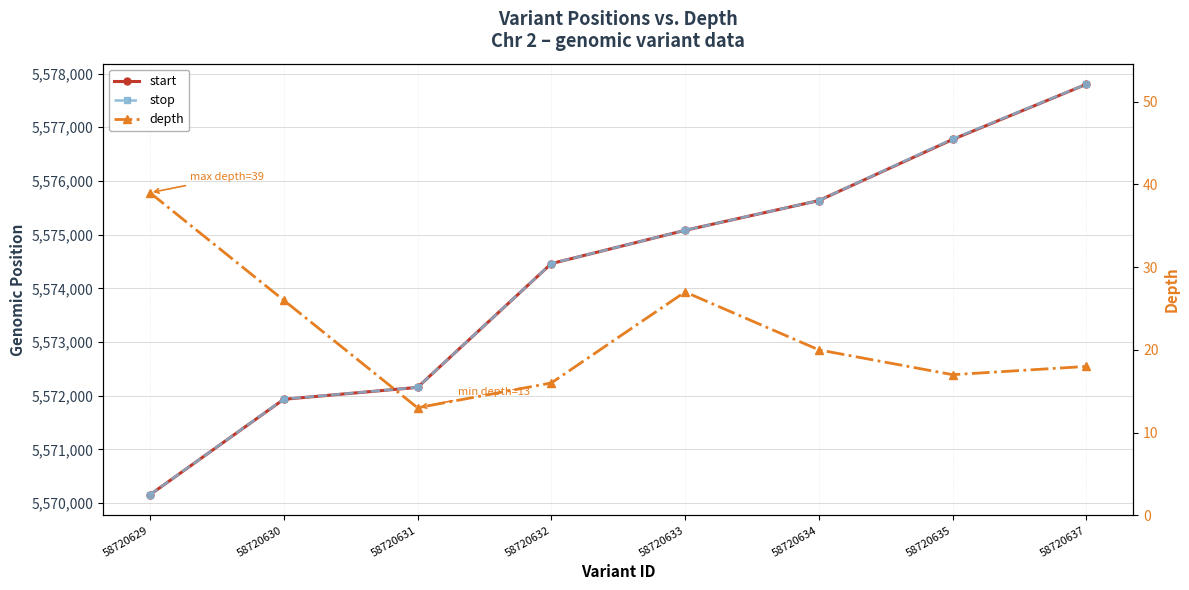

True or false: depth and stop intersect in this chart.

False